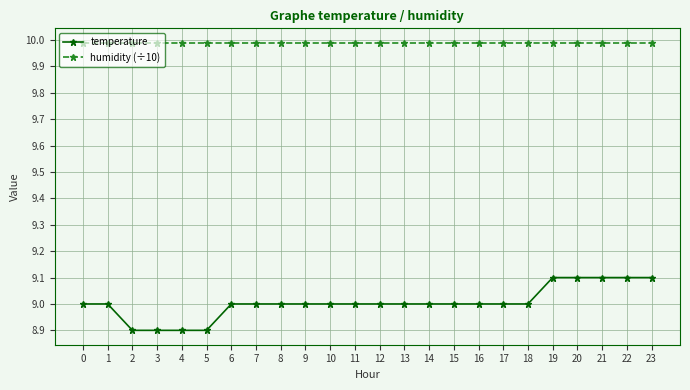

Reading left to right, list all the values displayed in this chart.

temperature: 0=9.0	1=9.0	2=8.9	3=8.9	4=8.9	5=8.9	6=9.0	7=9.0	8=9.0	9=9.0	10=9.0	11=9.0	12=9.0	13=9.0	14=9.0	15=9.0	16=9.0	17=9.0	18=9.0	19=9.1	20=9.1	21=9.1	22=9.1	23=9.1
humidity (÷10): 0=10.0	1=10.0	2=10.0	3=10.0	4=10.0	5=10.0	6=10.0	7=10.0	8=10.0	9=10.0	10=10.0	11=10.0	12=10.0	13=10.0	14=10.0	15=10.0	16=10.0	17=10.0	18=10.0	19=10.0	20=10.0	21=10.0	22=10.0	23=10.0